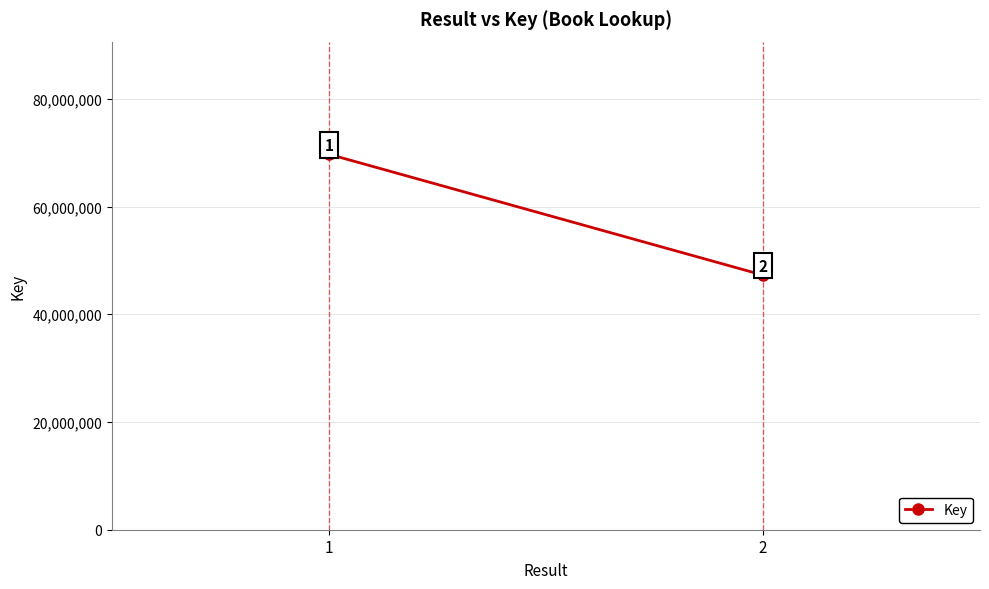

List the labels in order of value, largest first.

1, 2